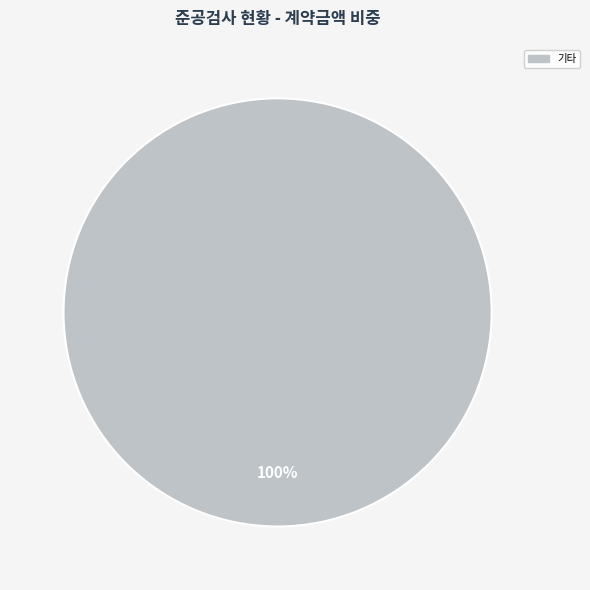

Is there a majority slice in this chart?

Yes